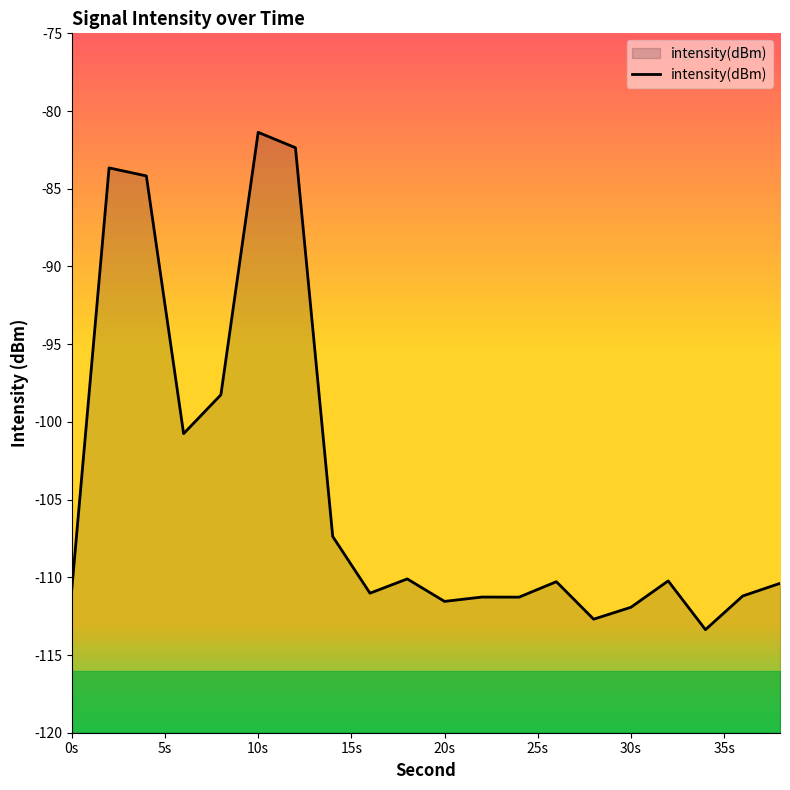

True or false: intensity(dBm) has a value of -110.8 at 0s.

True